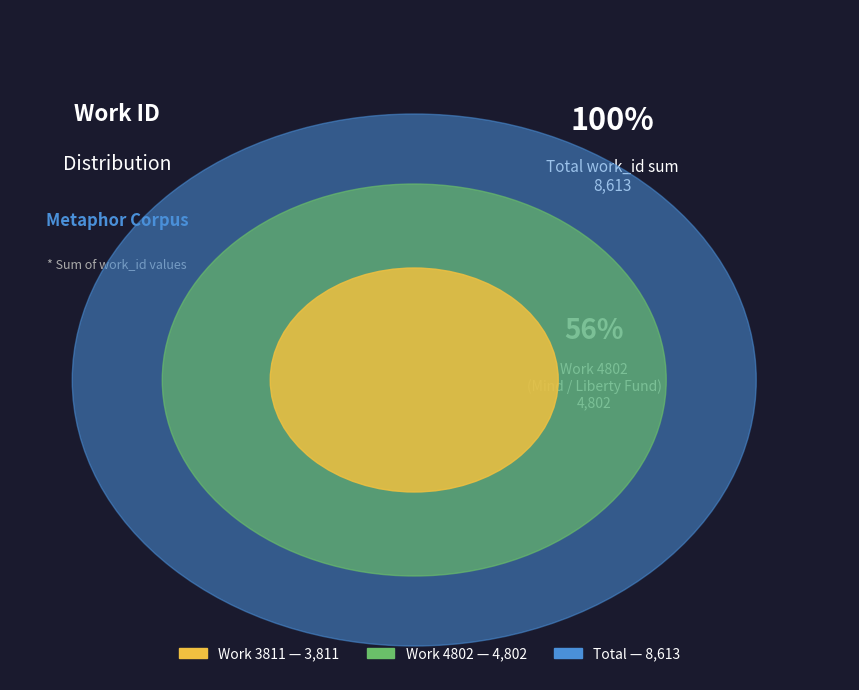

Does Work 3811 (Pneumatology / ECCO) represent more than half of the total?

No